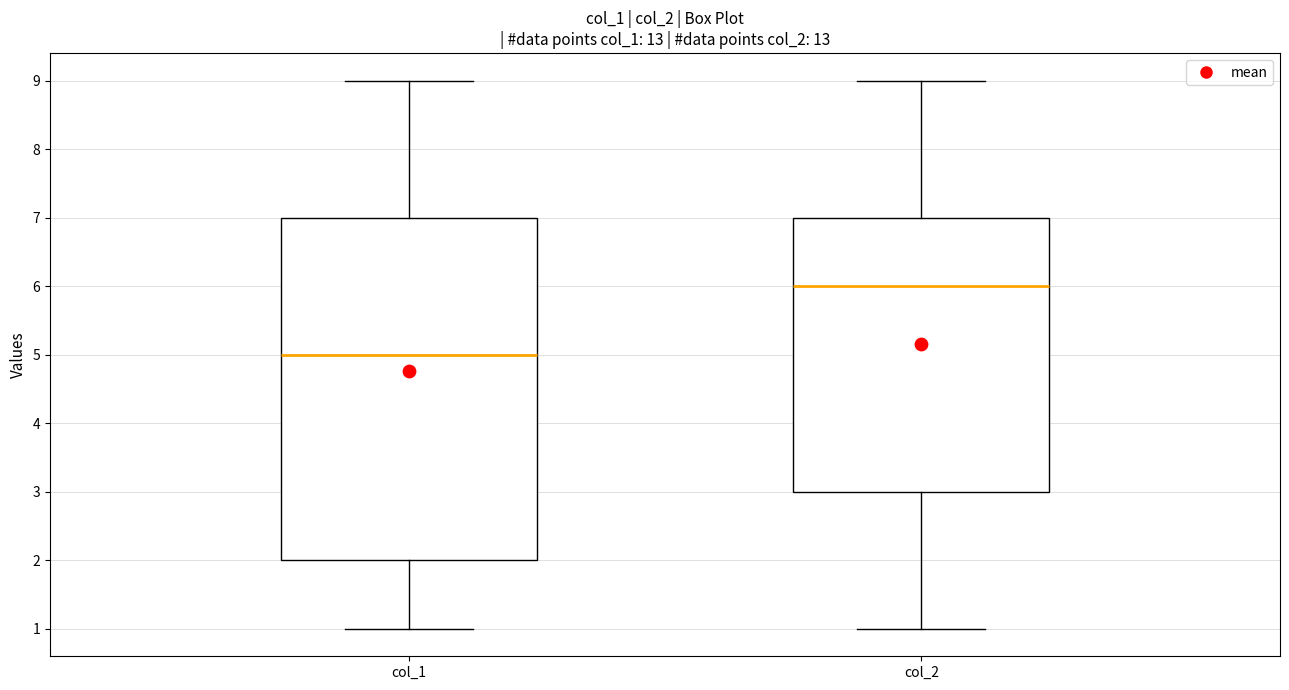

Where does the lower whisker of the box for col_1 end on the y-axis? The values are not printed on the chart, so give them approximately, as read against the axis.

1